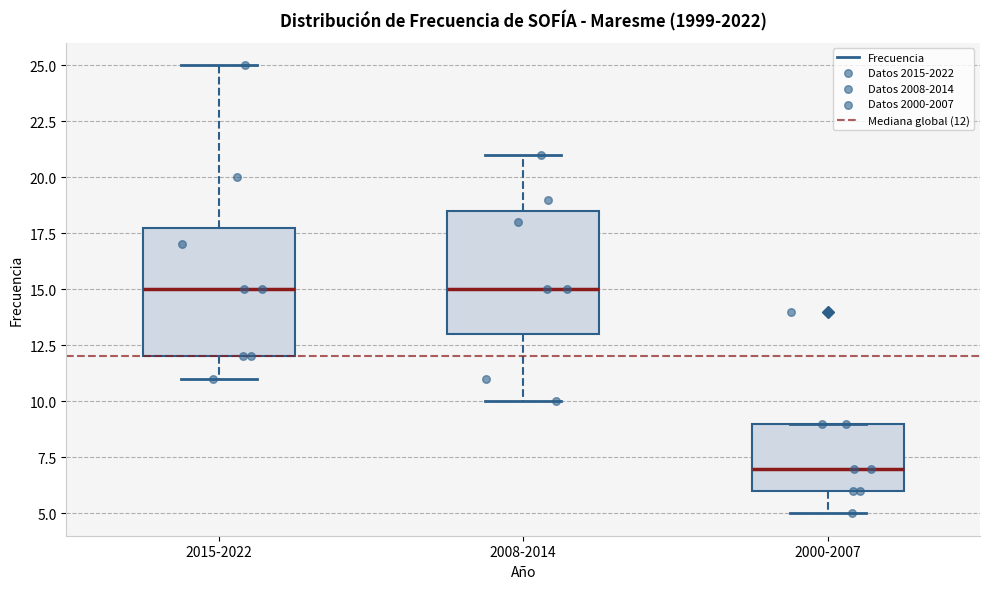

Where does the lower whisker of the box for 2015-2022 end on the y-axis? The values are not printed on the chart, so give them approximately, as read against the axis.

11.0